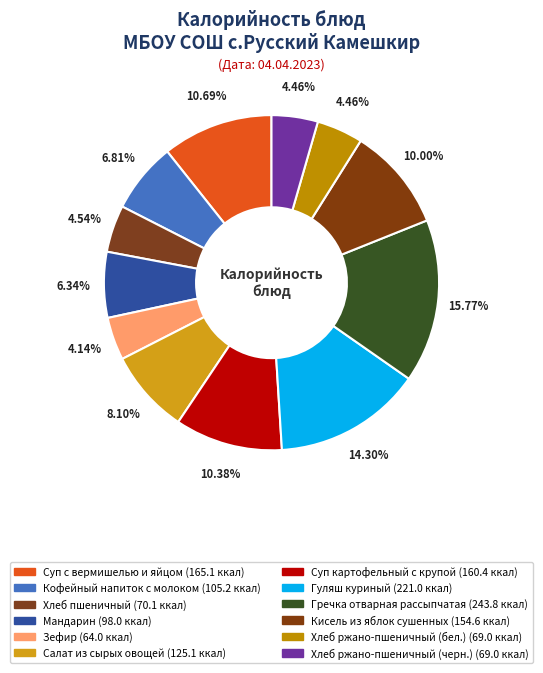

How many segments does this pie chart have?

12